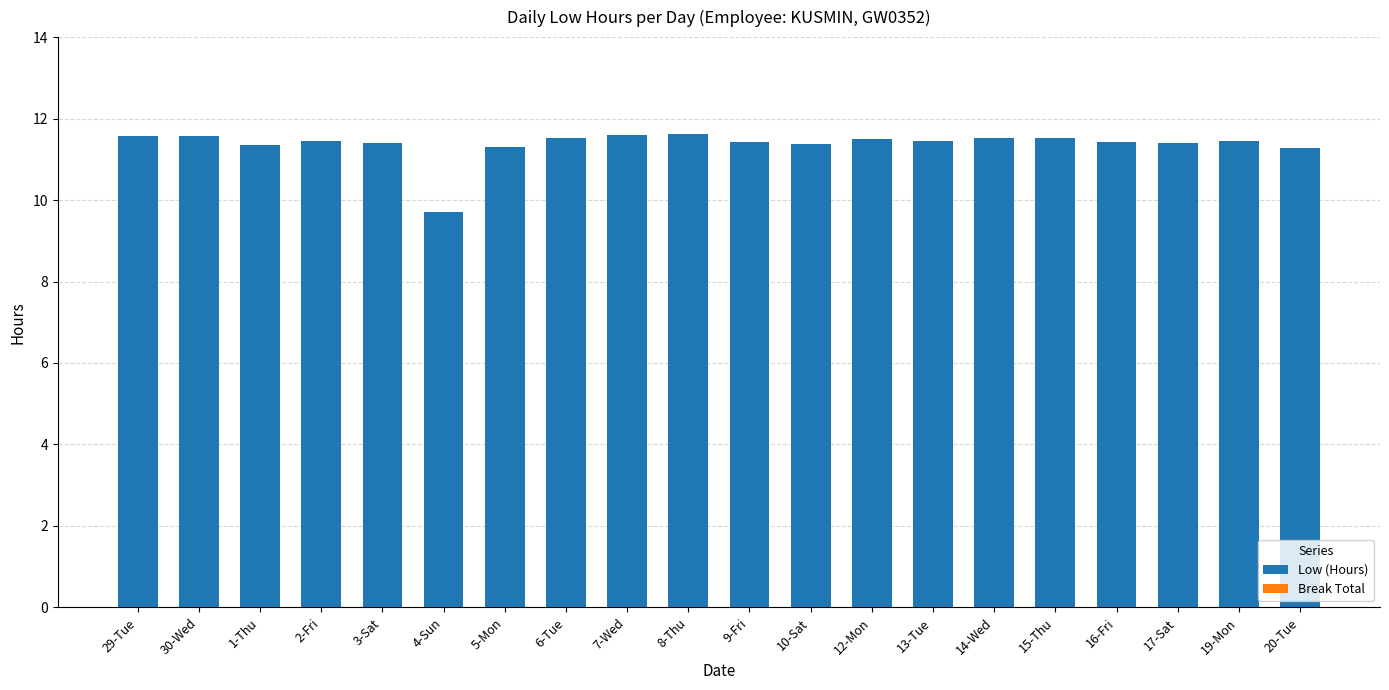

What is the sum of the values at 2-Fri and 17-Sat?

22.9